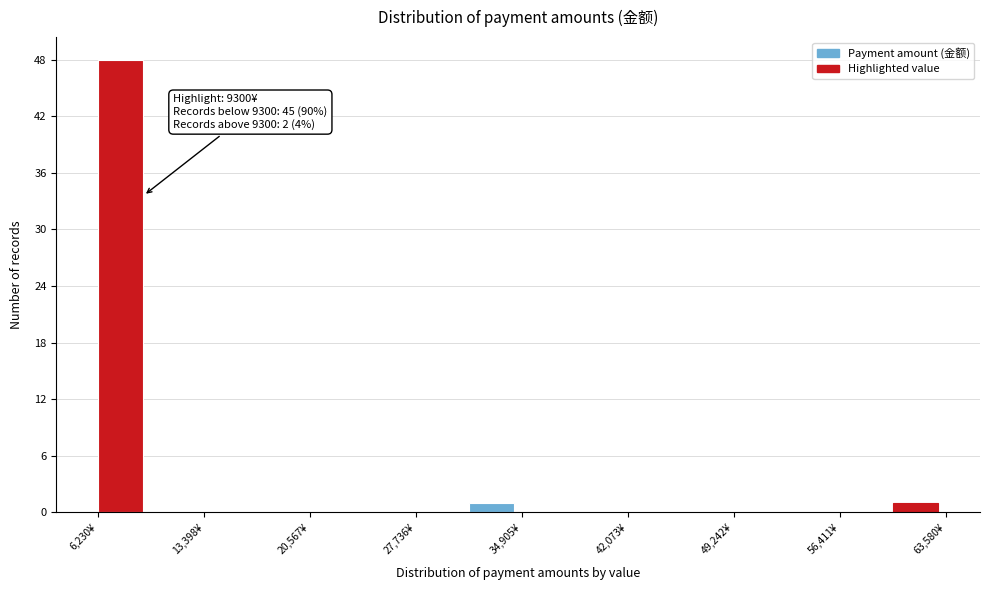

Read against the x-axis, roughly where is the centre of the tallest bar?

8000